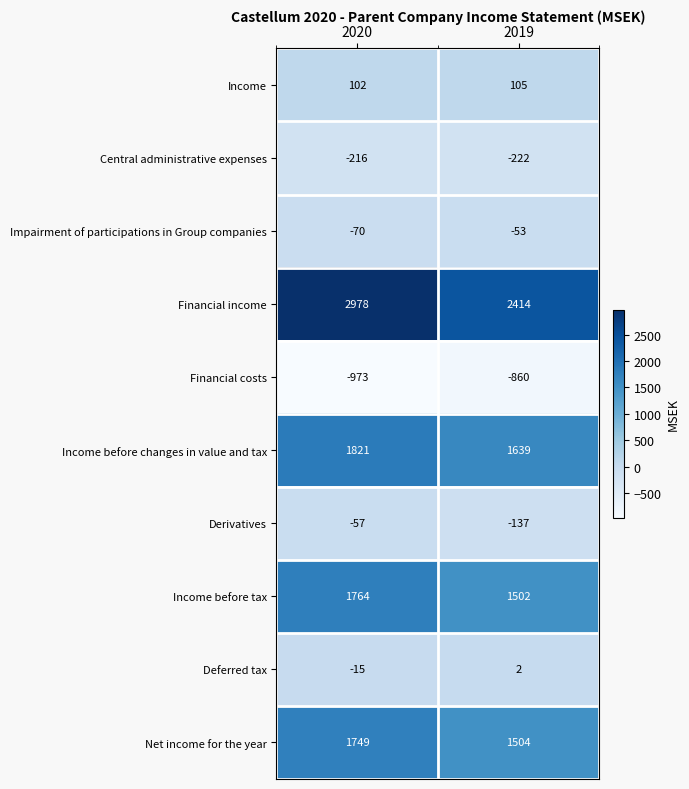

Reading left to right, what are all the values shown in this chart?

Income: 102	105
Central administrative expenses: -216	-222
Impairment of participations in Group companies: -70	-53
Financial income: 2978	2414
Financial costs: -973	-860
Income before changes in value and tax: 1821	1639
Derivatives: -57	-137
Income before tax: 1764	1502
Deferred tax: -15	2
Net income for the year: 1749	1504